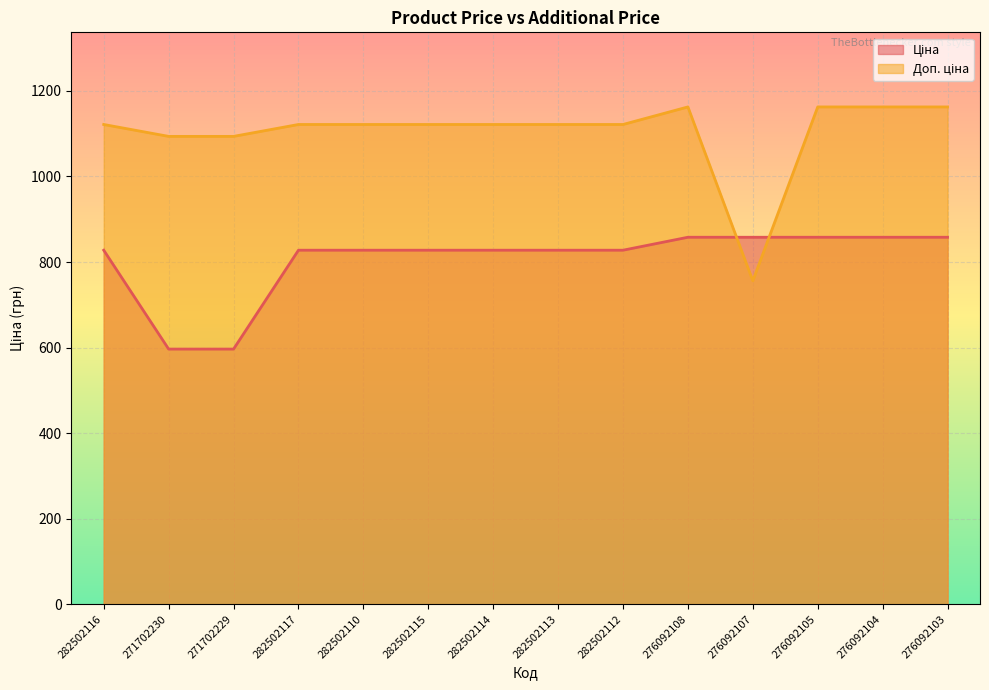

How many lines are shown in the chart?

2